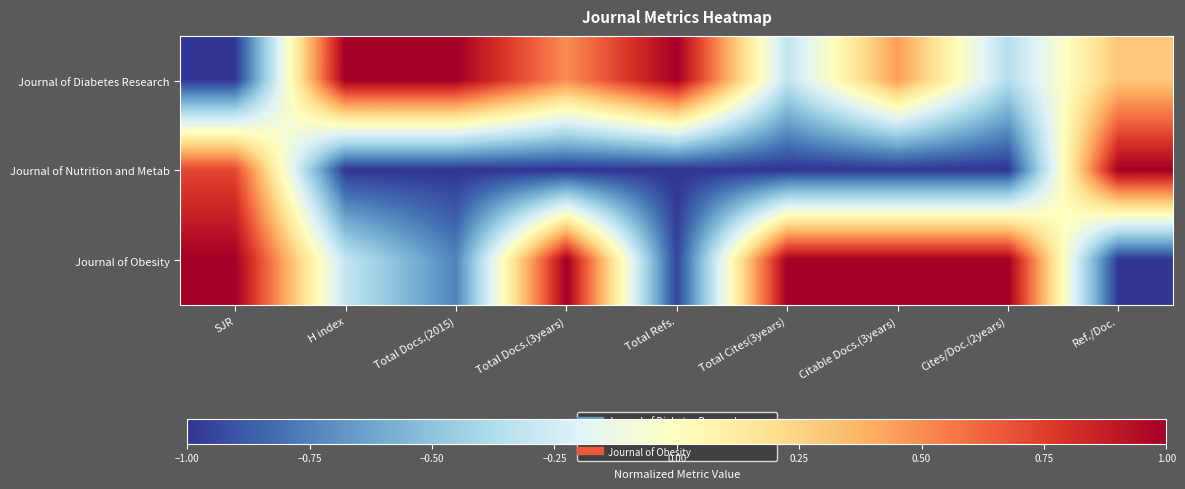

At Cites/Doc.(2years), list the series in order from smallest to largest.

Journal of Nutrition and Metab, Journal of Diabetes Research, Journal of Obesity